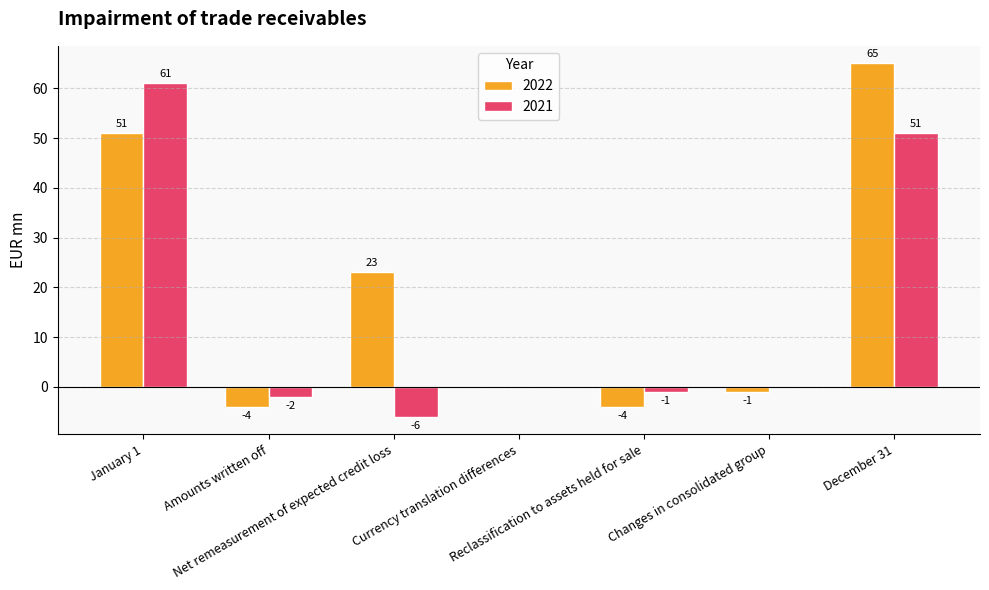

What is the maximum value shown in the chart?

65